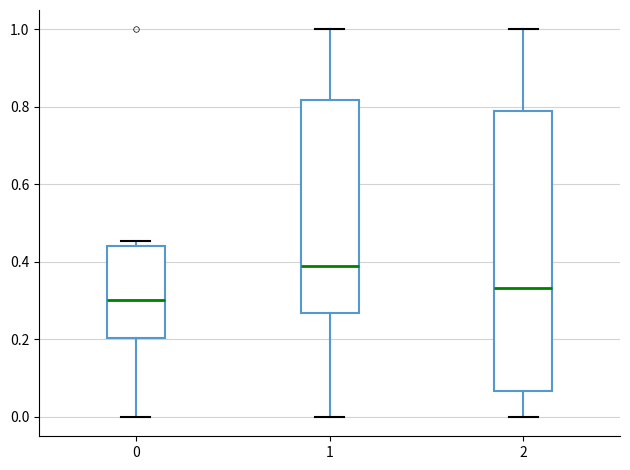

Reading left to right, transcribe this box plot: for each box, give where its median line is, the range the box spans, and where its two whiskers end, as read against the y-axis. The values are not printed on the chart, so give them approximately, as read against the axis.

0: median 0.30, box 0.20 to 0.44, whiskers 0.00 to 0.46
1: median 0.40, box 0.26 to 0.82, whiskers 0.00 to 1.00
2: median 0.34, box 0.06 to 0.78, whiskers 0.00 to 1.00